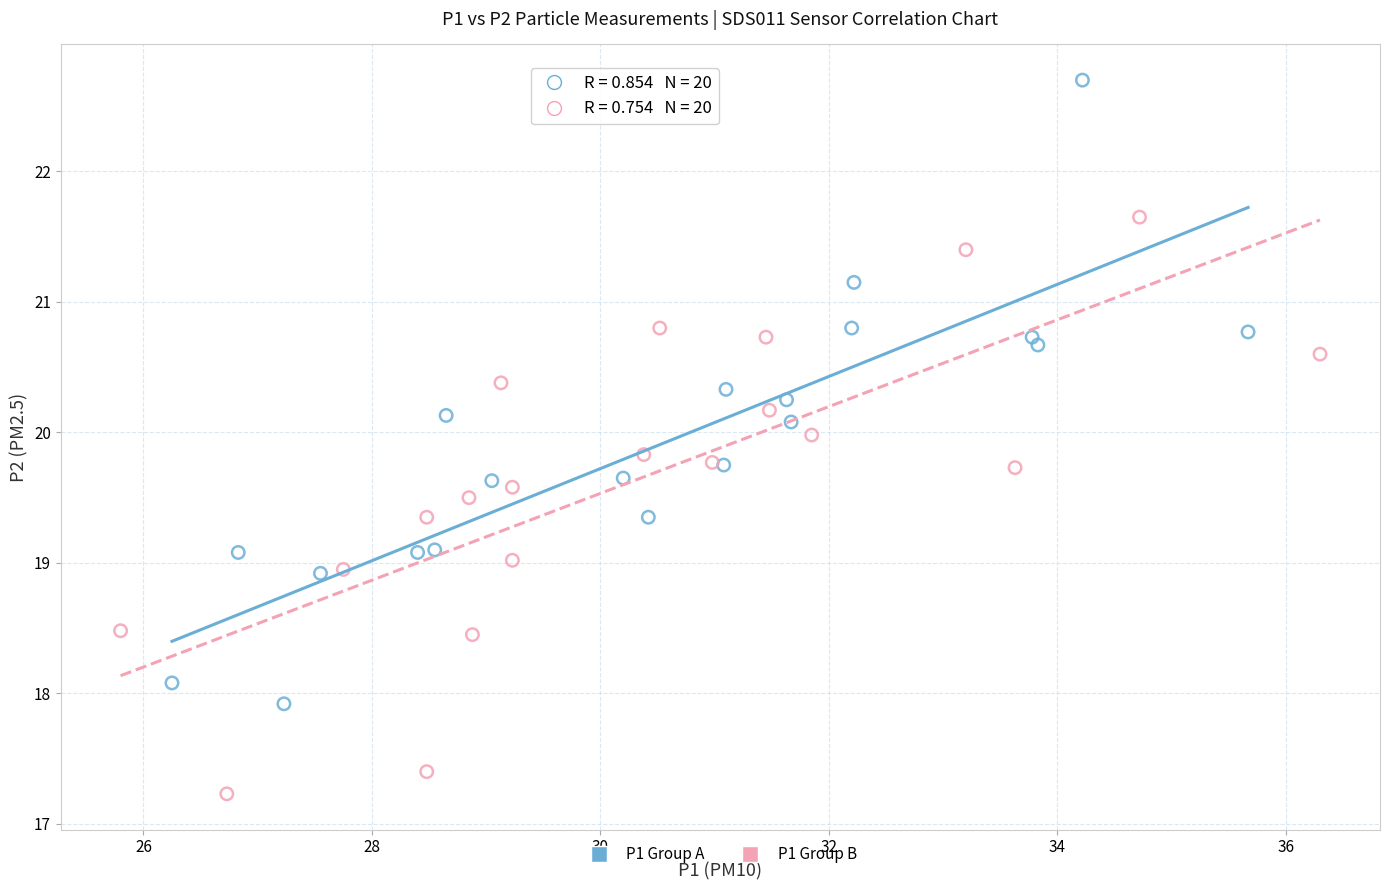

Which series contains the lowest Y value?

P1 Group B